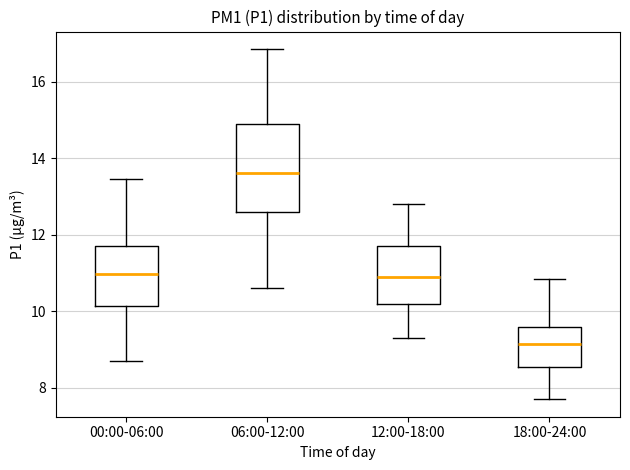

Reading left to right, read every box against the y-axis: the position of its median line, the range the box covers, and the ends of its whiskers. The values are not printed on the chart, so give them approximately, as read against the axis.

00:00-06:00: median 11.0, box 10.2 to 11.8, whiskers 8.8 to 13.4
06:00-12:00: median 13.6, box 12.6 to 15.0, whiskers 10.6 to 16.8
12:00-18:00: median 11.0, box 10.2 to 11.8, whiskers 9.4 to 12.8
18:00-24:00: median 9.2, box 8.6 to 9.6, whiskers 7.8 to 10.8